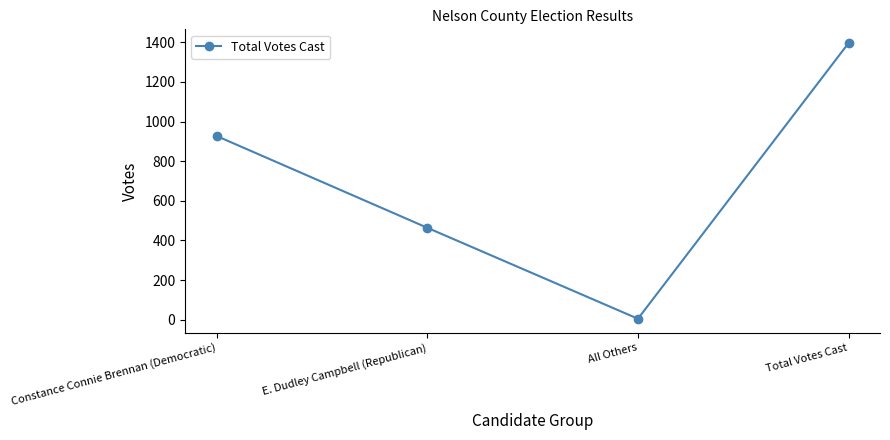

What is the sum of all values?

2792